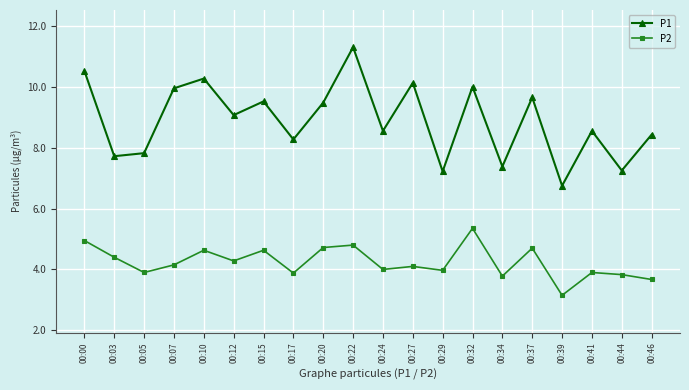

Which category has the lowest value in the P1 series?

00:39